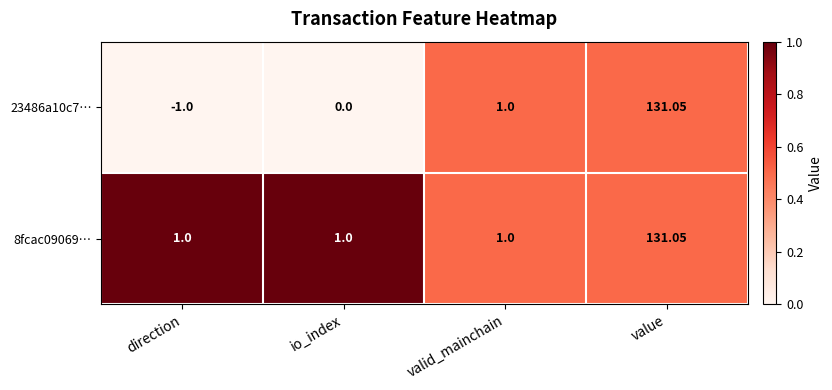

List the series in order of their overall mean, highest first.

8fcac09069…, 23486a10c7…